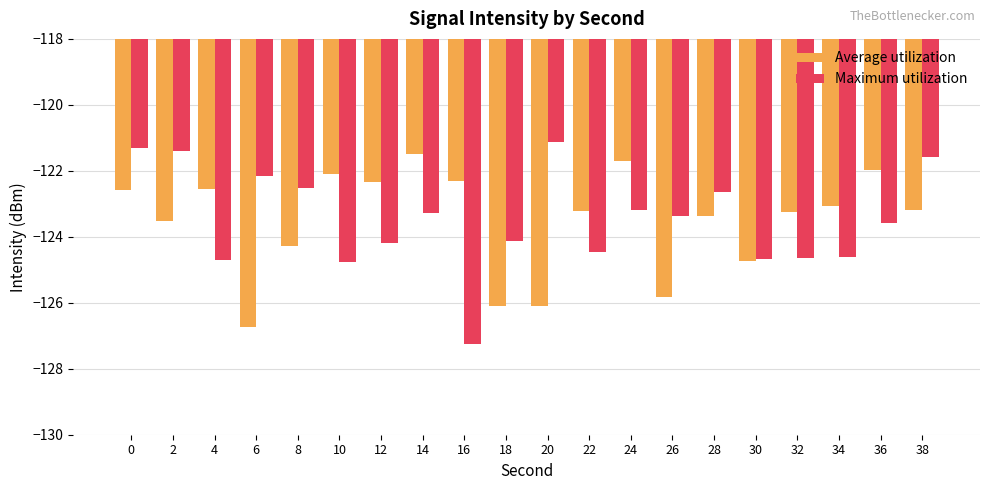

Are the bars horizontal?

No